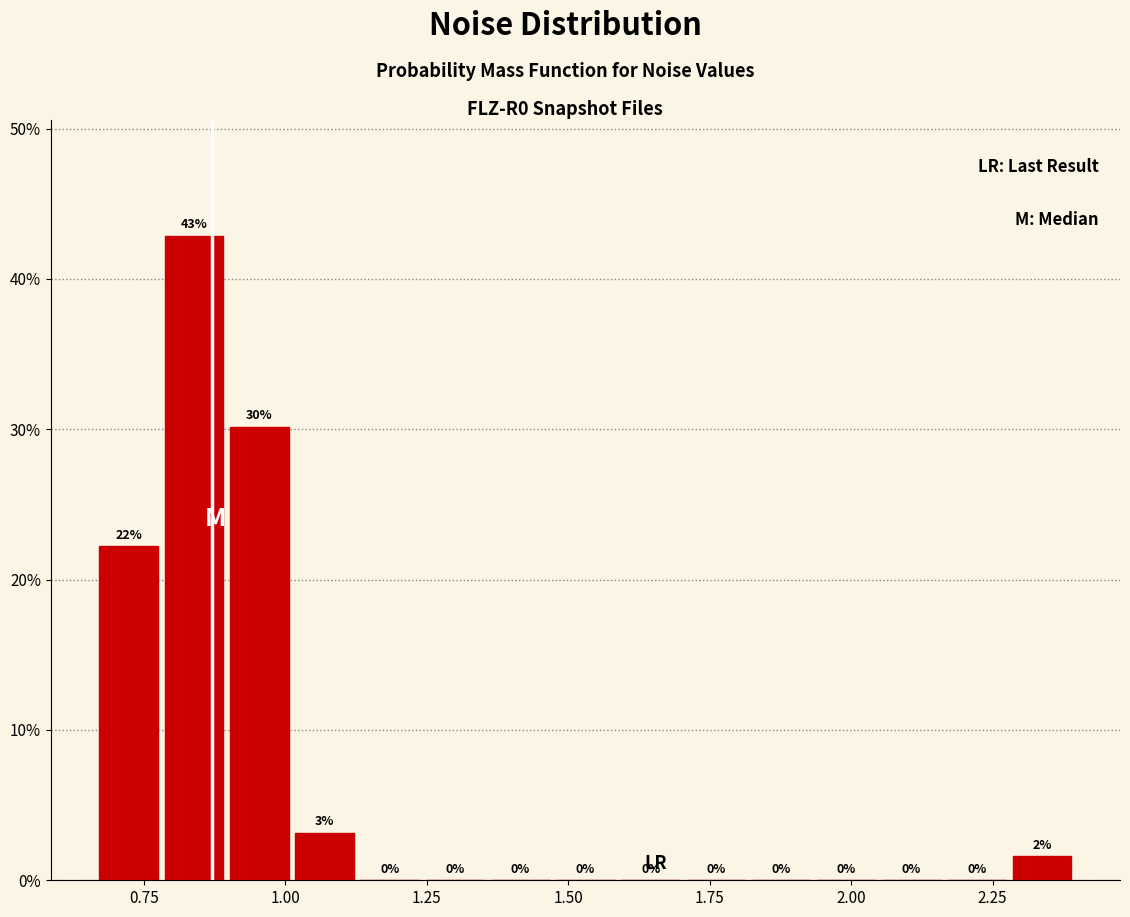

Read against the x-axis, roughly where is the centre of the tallest bar?

0.85